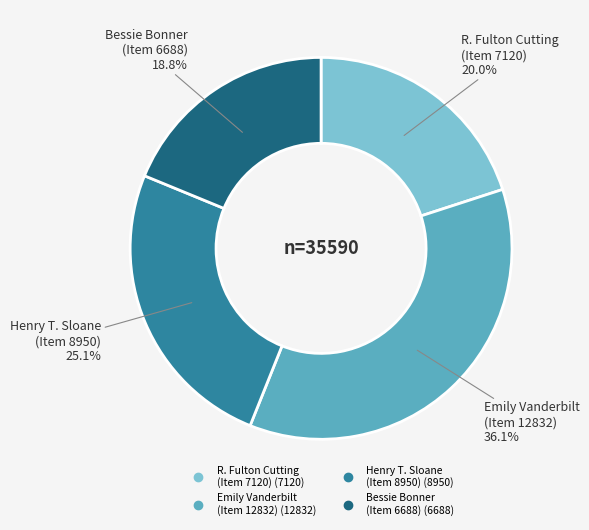

Is there a majority slice in this chart?

No